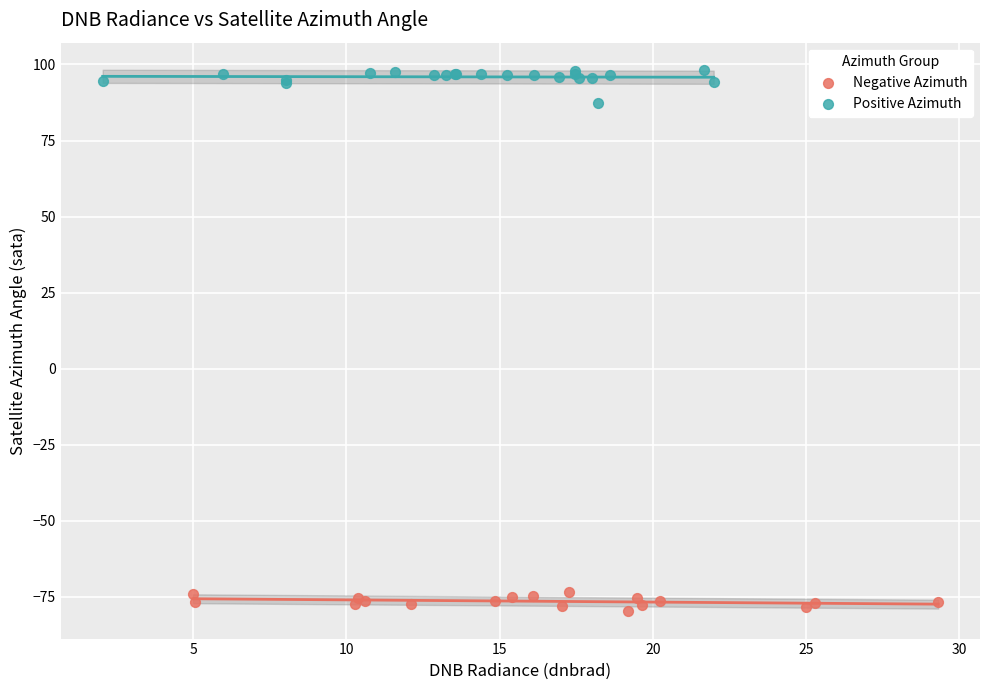

Which series reaches the minimum Y coordinate?

Negative Azimuth